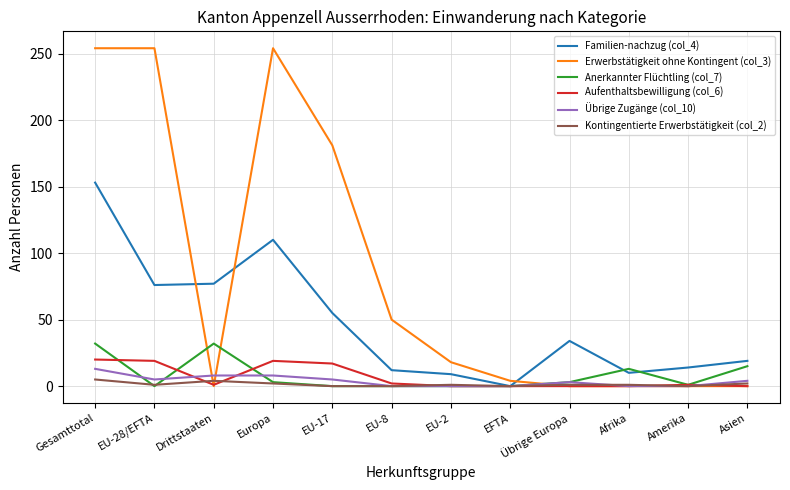

Which series has the largest range (max minus min)?

Erwerbstätigkeit ohne Kontingent (col_3)